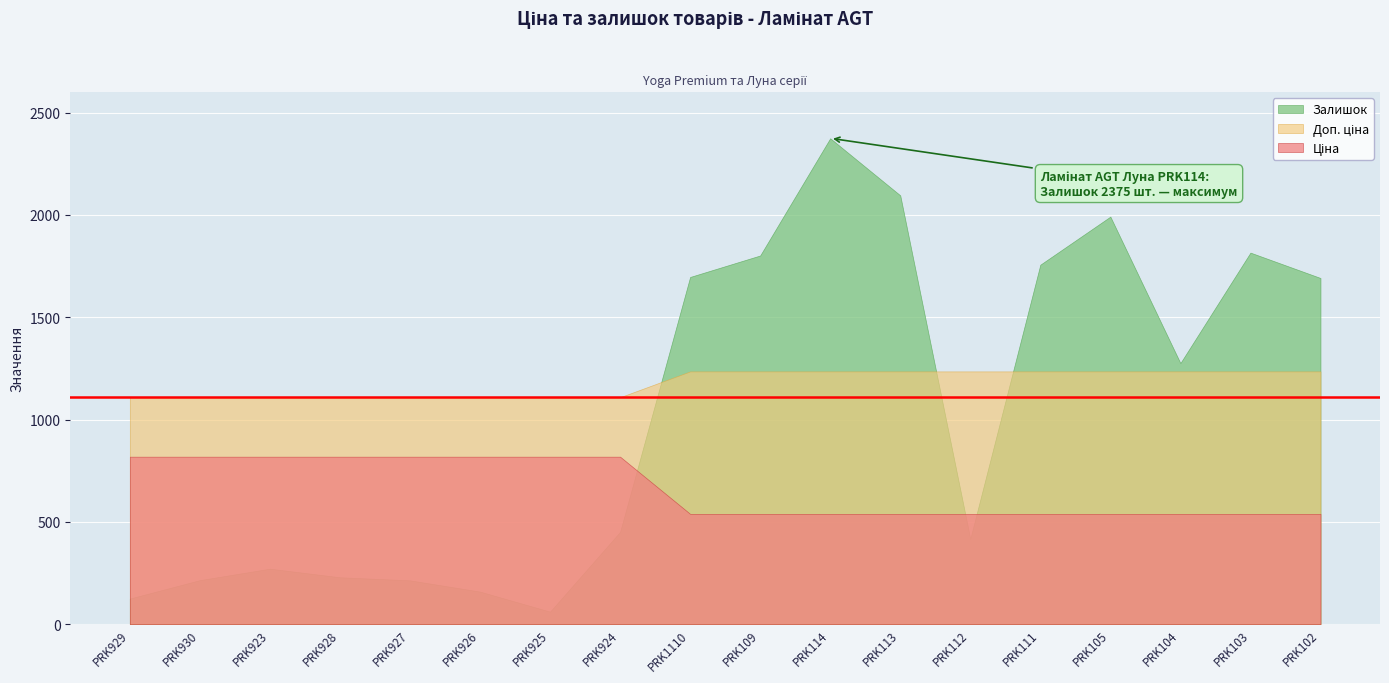

Reading right to left, transcribe all the data shown in this chart.

Ціна: 539.0	539.0	539.0	539.0	539.0	539.0	539.0	539.0	539.0	539.0	818.5	818.5	818.5	818.5	818.5	818.5	818.5	818.5
Доп. ціна: 1235.4	1235.4	1235.4	1235.4	1235.4	1235.4	1235.4	1235.4	1235.4	1235.4	1109.2	1109.2	1109.2	1109.2	1109.2	1109.2	1109.2	1109.2
Залишок: 1692.0	1816.0	1276.0	1992.0	1757.0	417.0	2096.0	2375.0	1802.0	1697.0	451.0	61.0	159.0	214.0	229.0	271.0	215.0	125.0